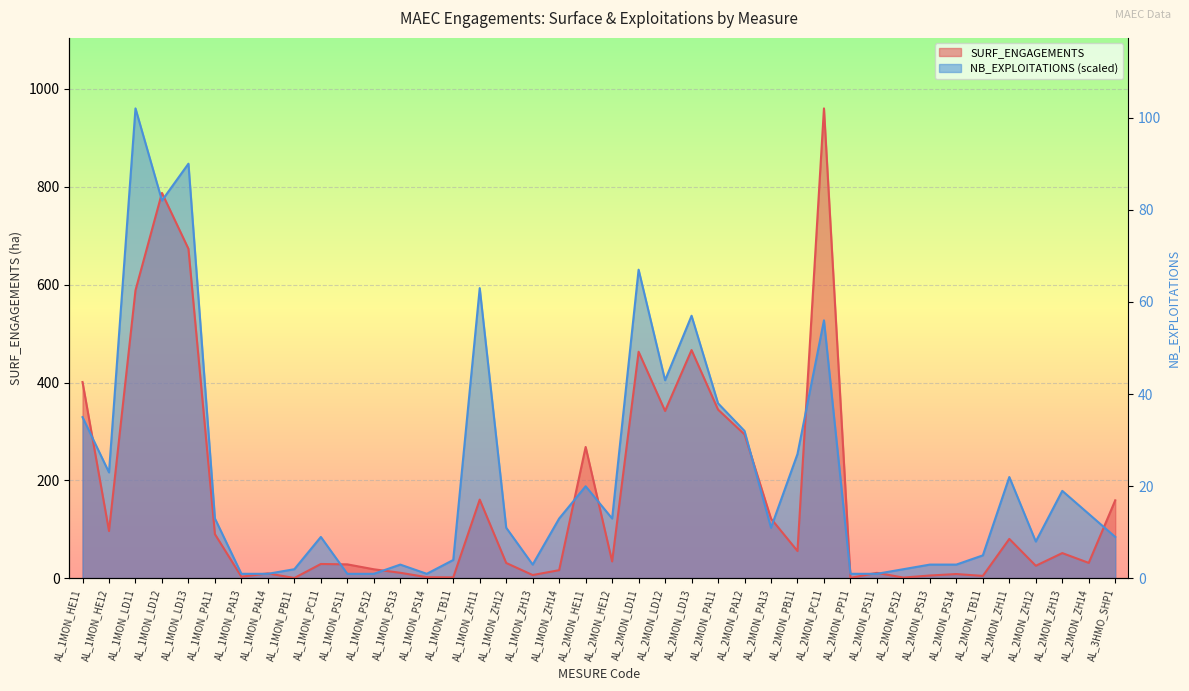

What is the label of the 5th point from the right?

AL_2MON_ZH11